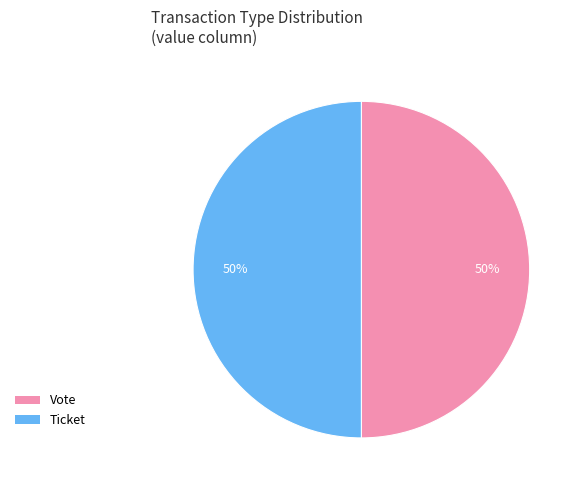

What percentage is the Ticket slice, to the nearest percent?

50%